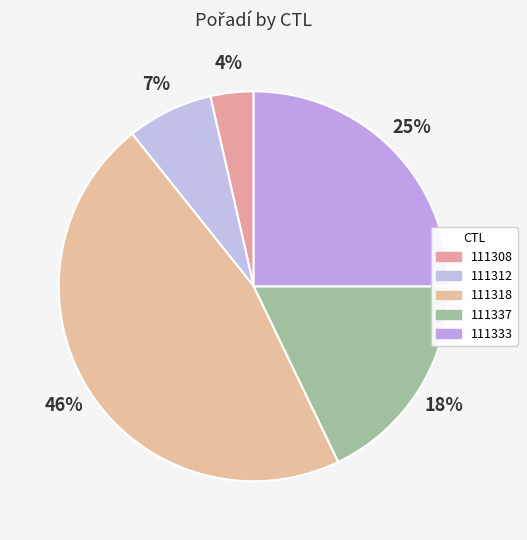

Count the number of slices in the pie.

5